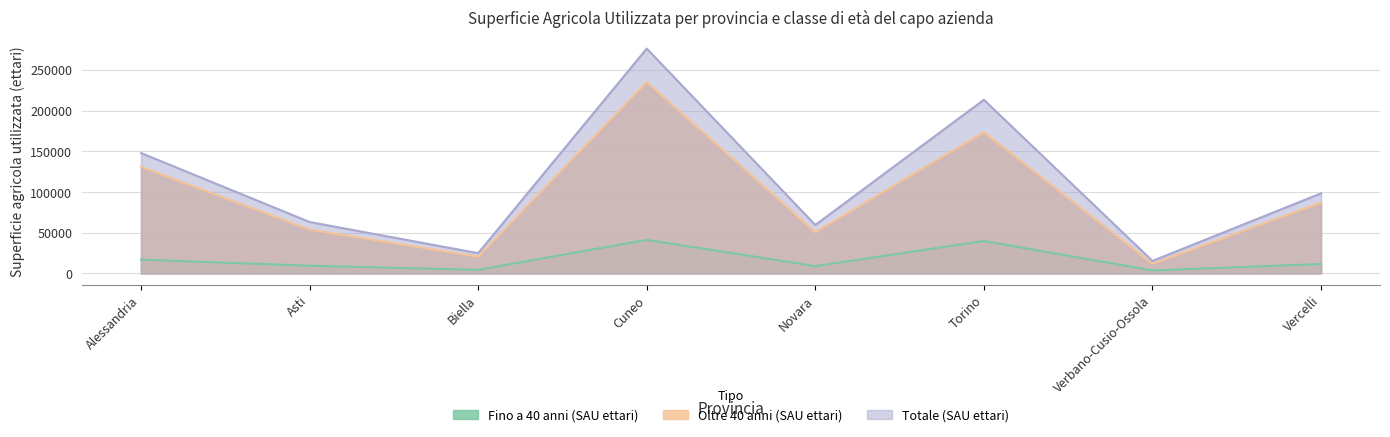

Reading left to right, what are all the values shown in this chart?

Fino a 40 anni (SAU ettari): Alessandria=16814	Asti=9340	Biella=4275	Cuneo=41115	Novara=8848	Torino=39738	Verbano-Cusio-Ossola=3519	Vercelli=11441
Oltre 40 anni (SAU ettari): Alessandria=130970	Asti=53690	Biella=20466	Cuneo=235035	Novara=50535	Torino=173486	Verbano-Cusio-Ossola=11707	Vercelli=86790
Totale (SAU ettari): Alessandria=147783	Asti=63030	Biella=24740	Cuneo=276150	Novara=59383	Torino=213224	Verbano-Cusio-Ossola=15226	Vercelli=98231